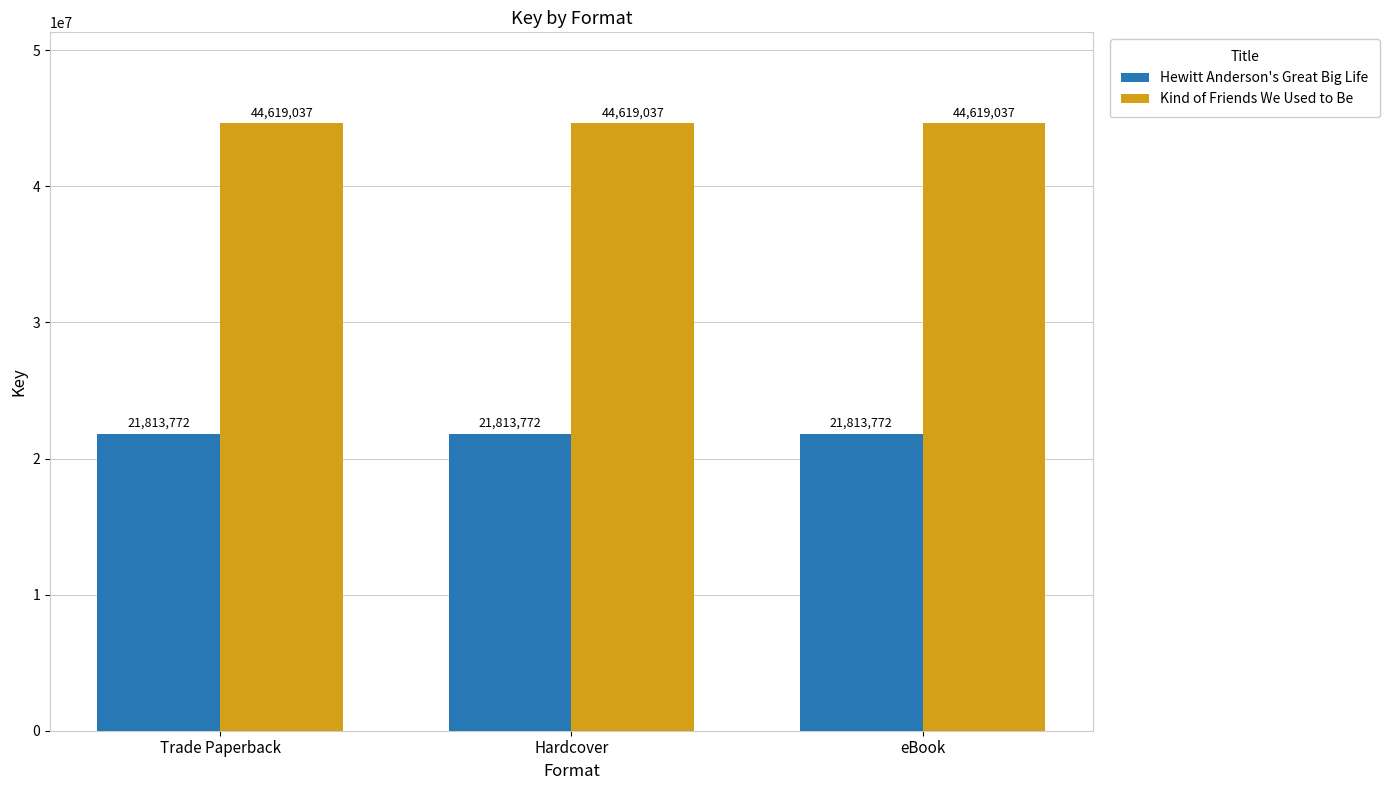

Does the chart contain stacked bars?

No